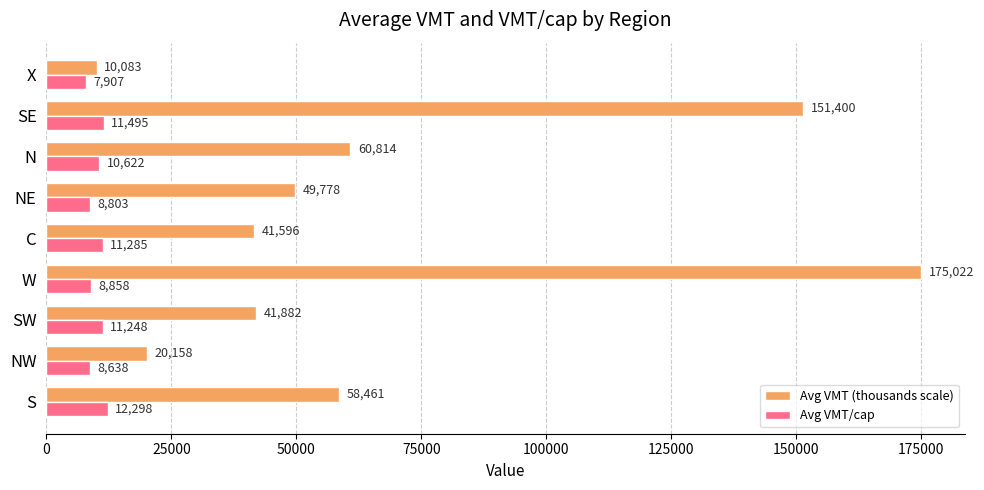

The Avg VMT (thousands scale) series shows 10083.0 at X. True or false?

True